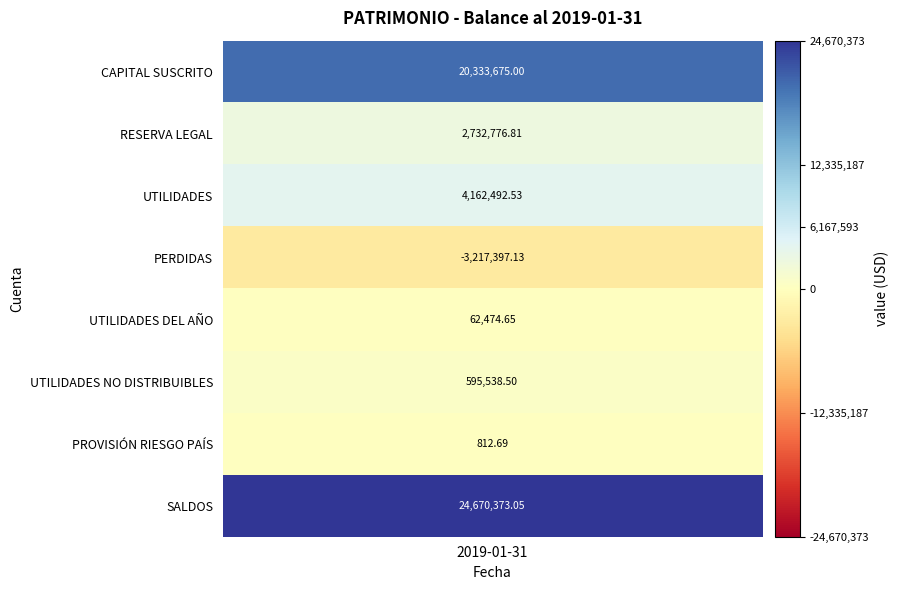

Which category has the highest value across all series?

SALDOS